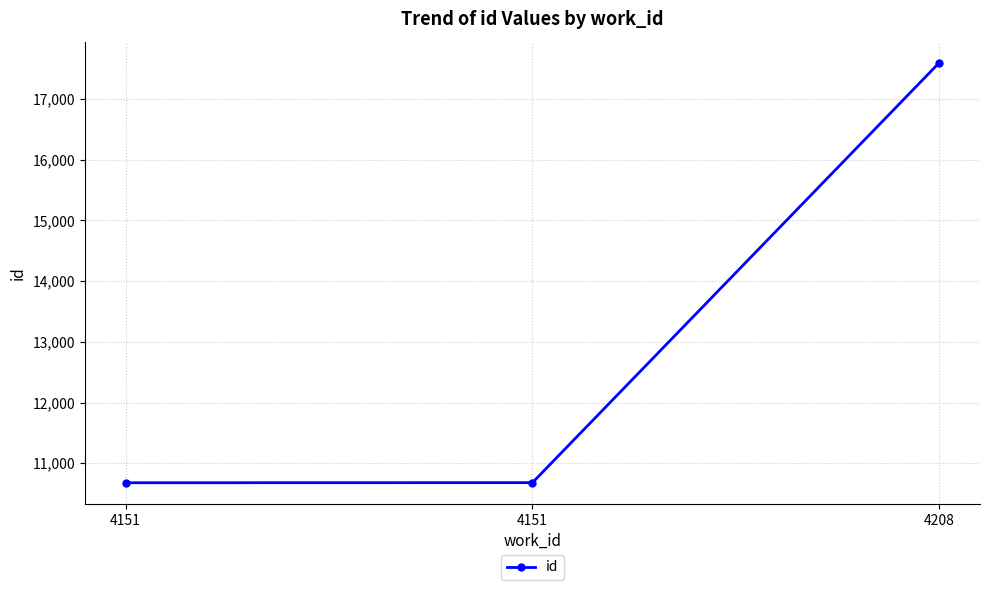

Rank the categories by value from highest to lowest.

4208, 4151, 4151